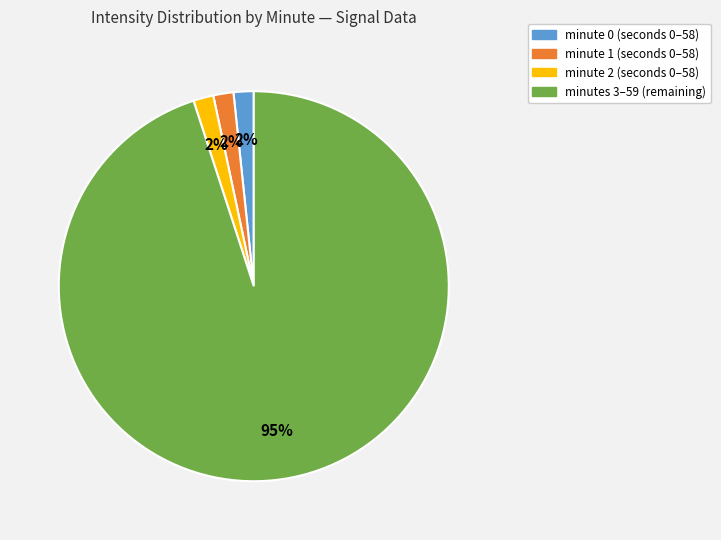

Does any single category account for the majority?

Yes